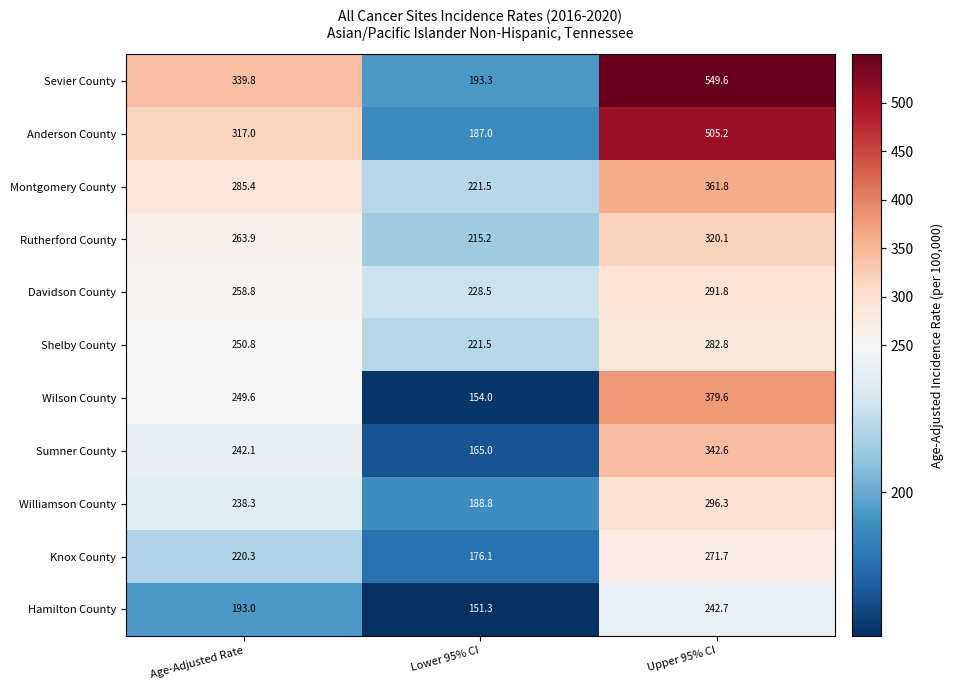

What is the difference between the maximum and minimum values in the Hamilton County series?

91.4